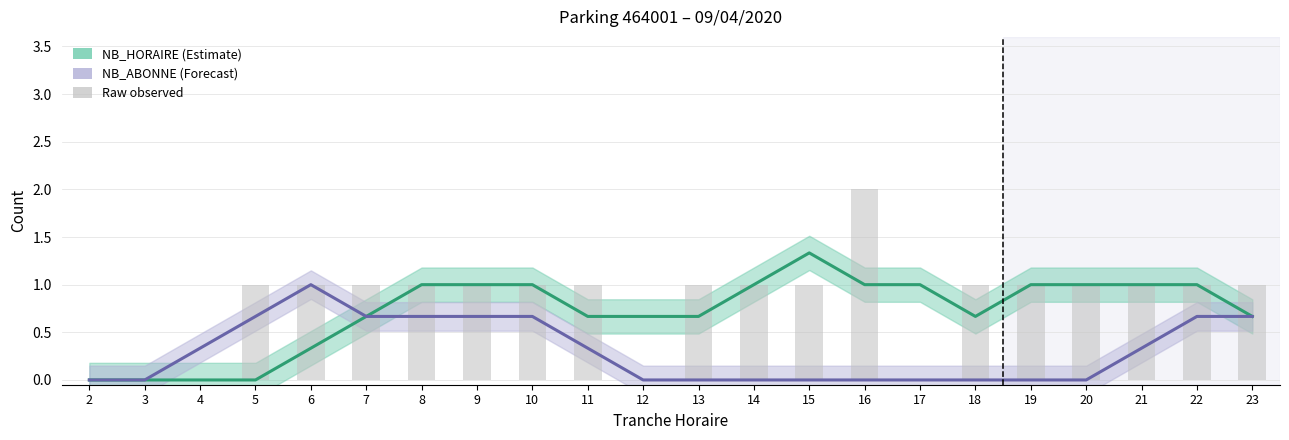

Does the chart contain any negative values?

No